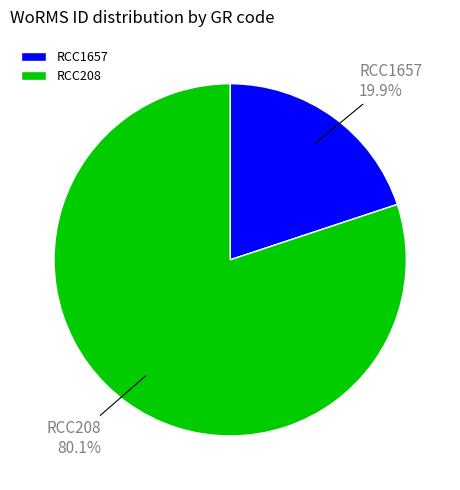

Combined, what portion of the pie is RCC1657 and RCC208?

100.0%